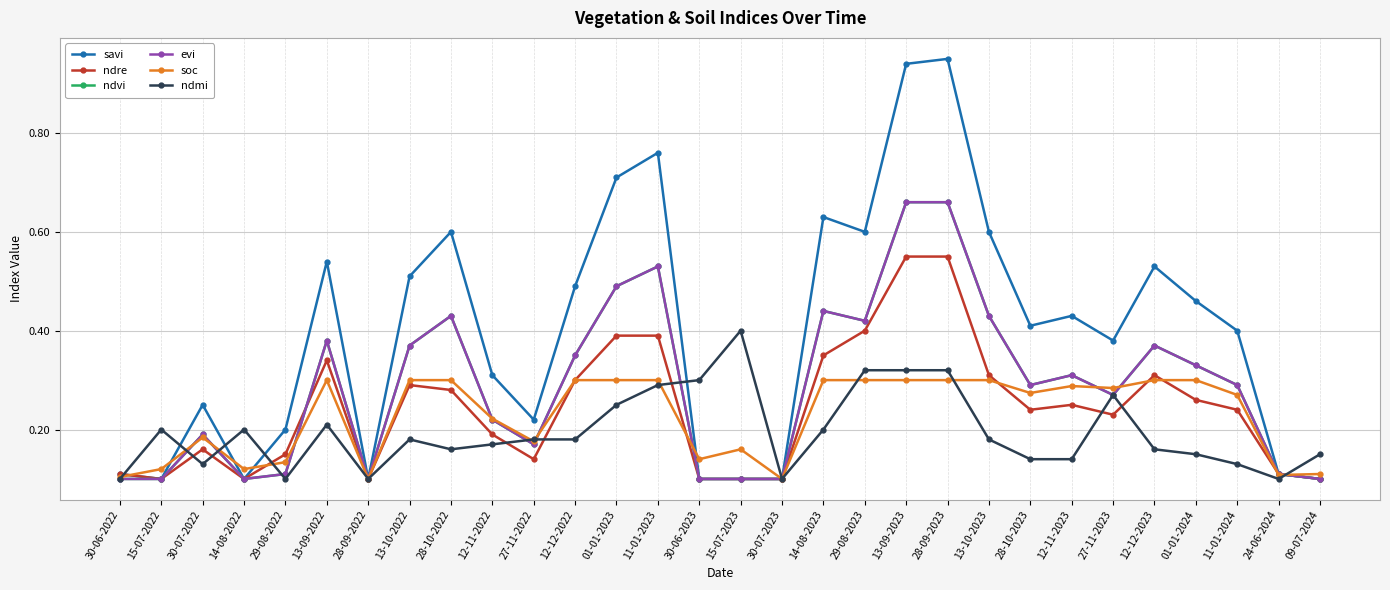

How many lines are shown in the chart?

6